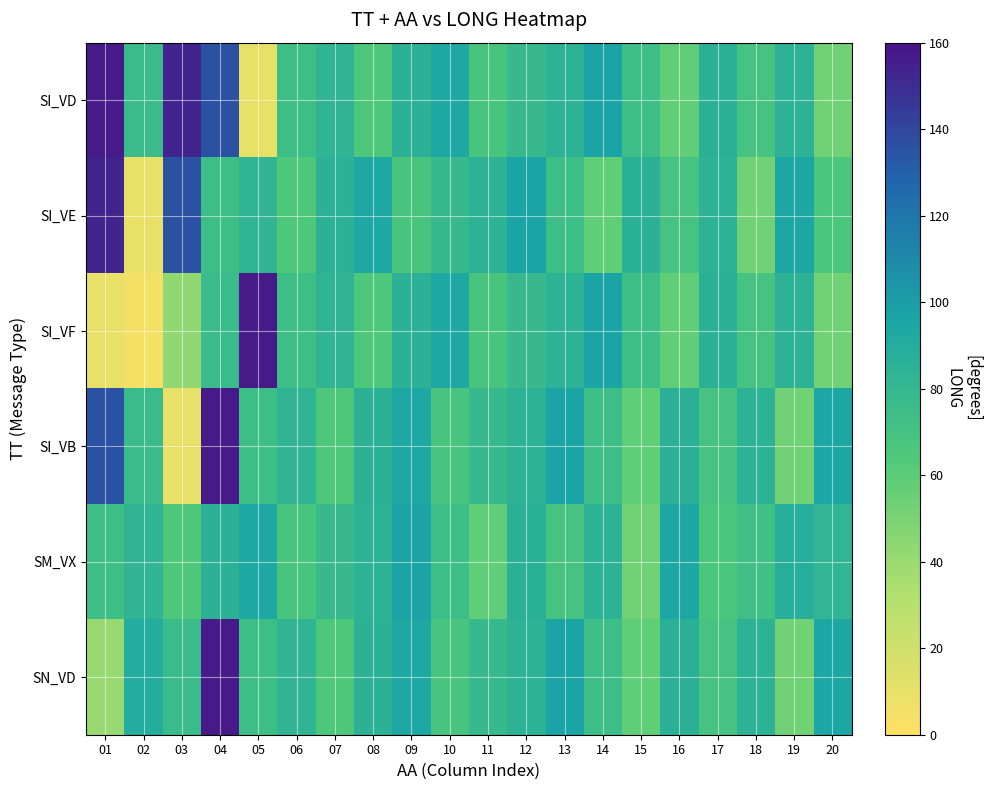

Which series changed the most between 16 and 17?

SM_VX